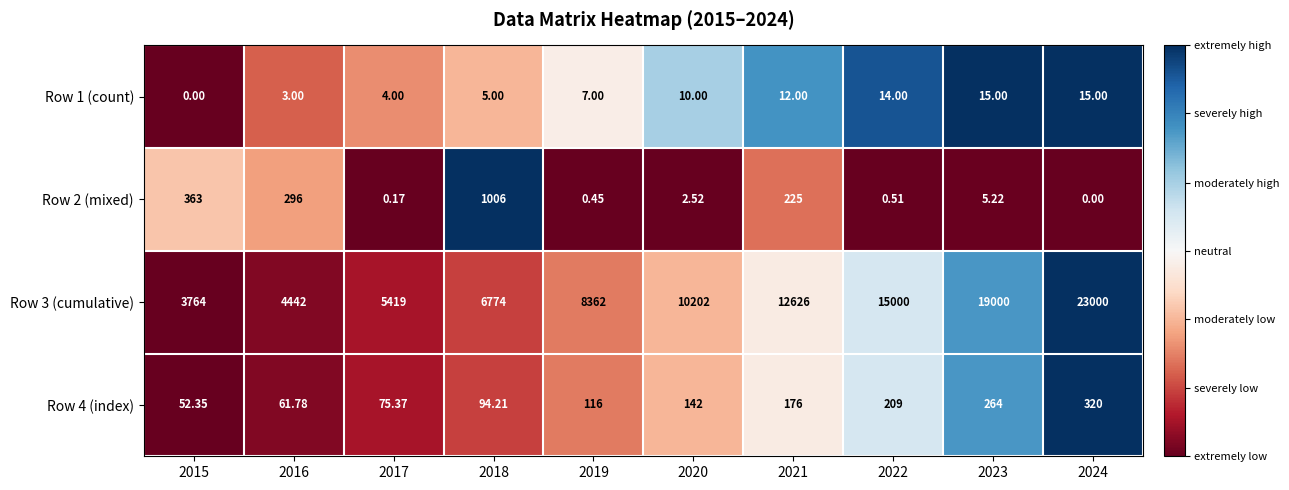

Is the value of Row 3 (cumulative) at 2022 greater than the value of Row 4 (index) at 2022?

Yes